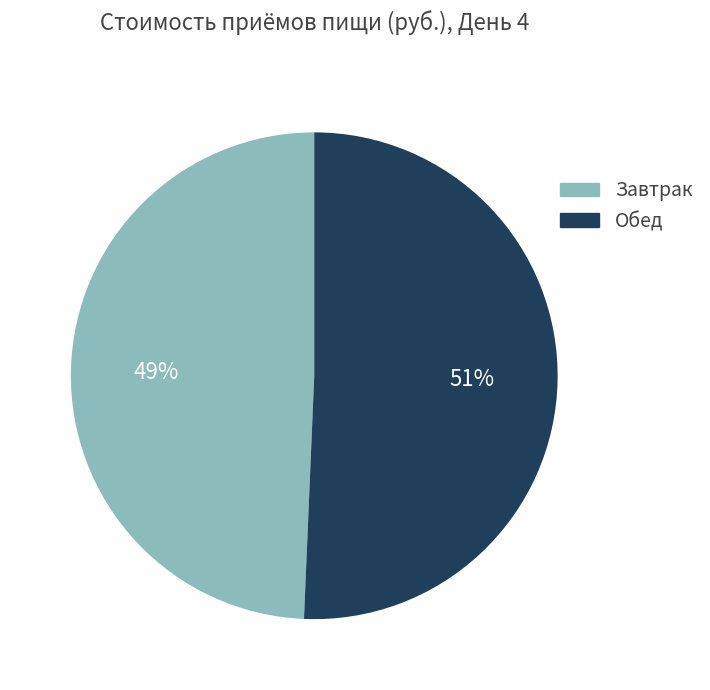

Is it true that Обед is 61% of the pie?

False